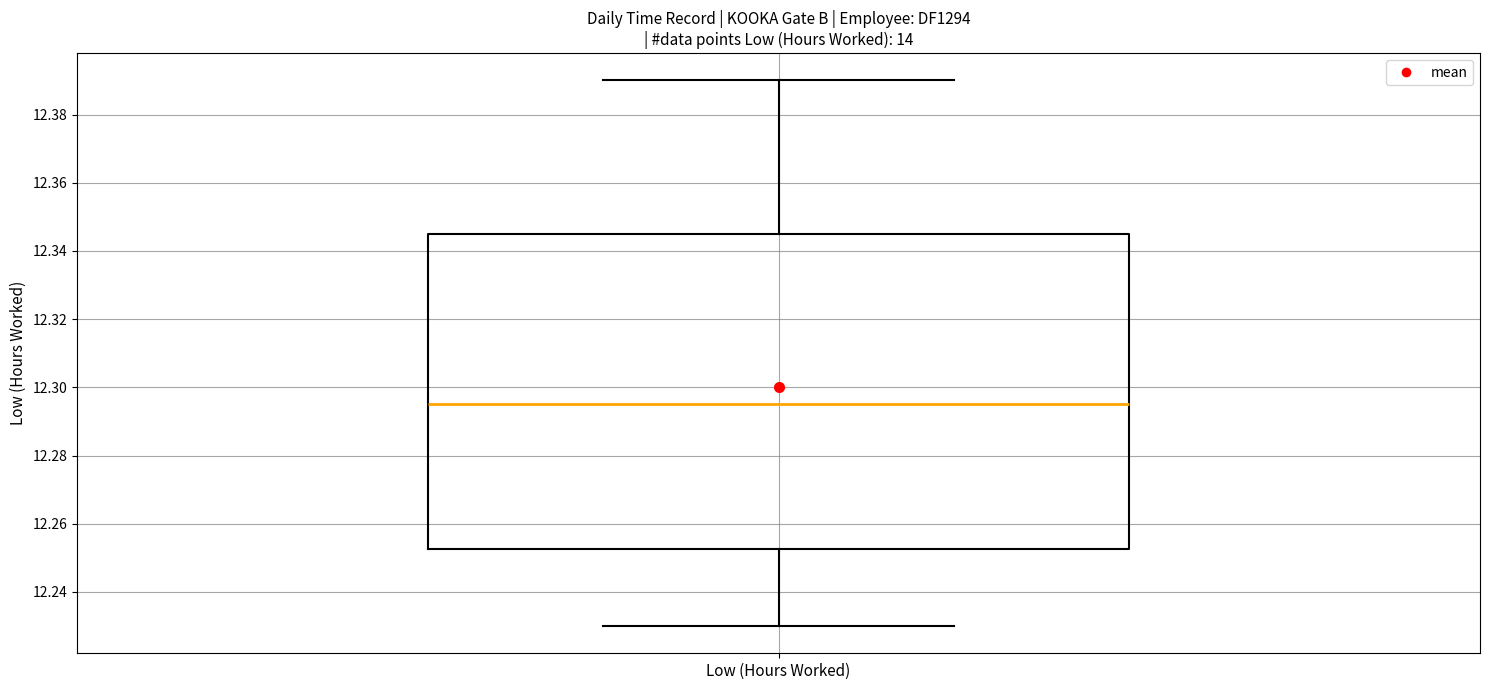

Where does the lower whisker of the box for Low (Hours Worked) end on the y-axis? The values are not printed on the chart, so give them approximately, as read against the axis.

12.230